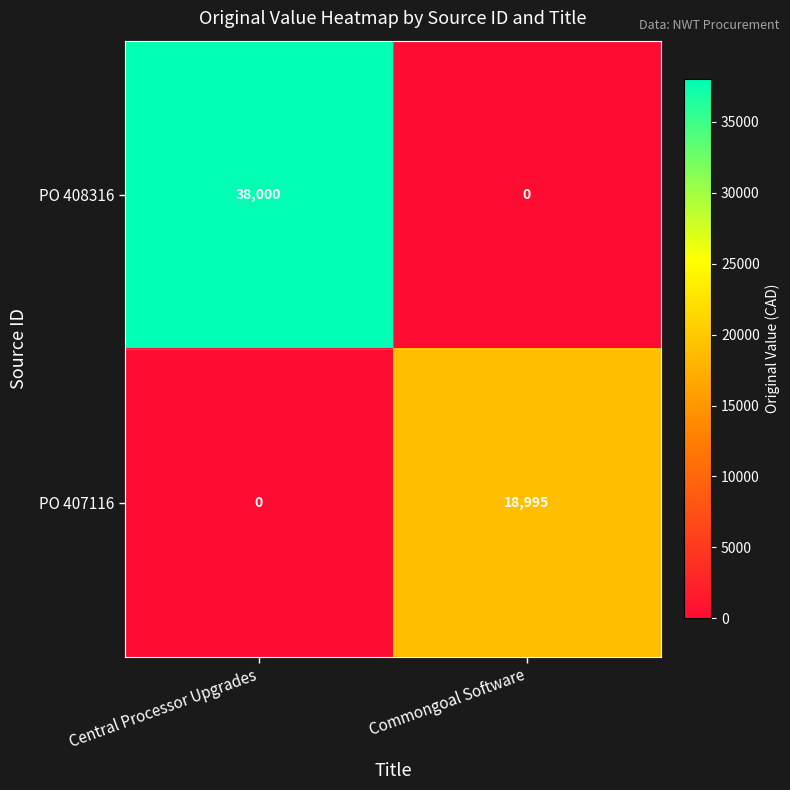

The value of PO 408316 at Central Processor Upgrades is 38000. True or false?

True